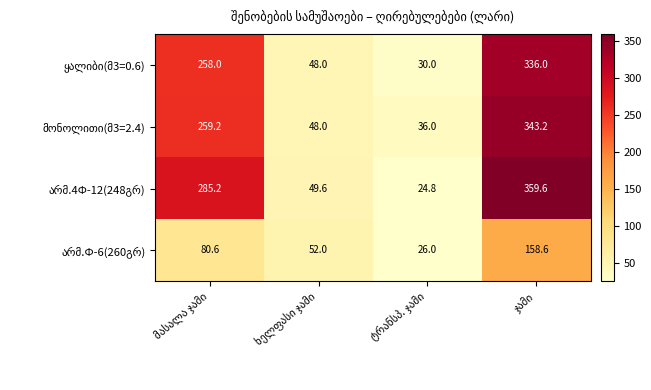

At which label does ყალიბი(მ3=0.6) reach its peak?

ჯამი